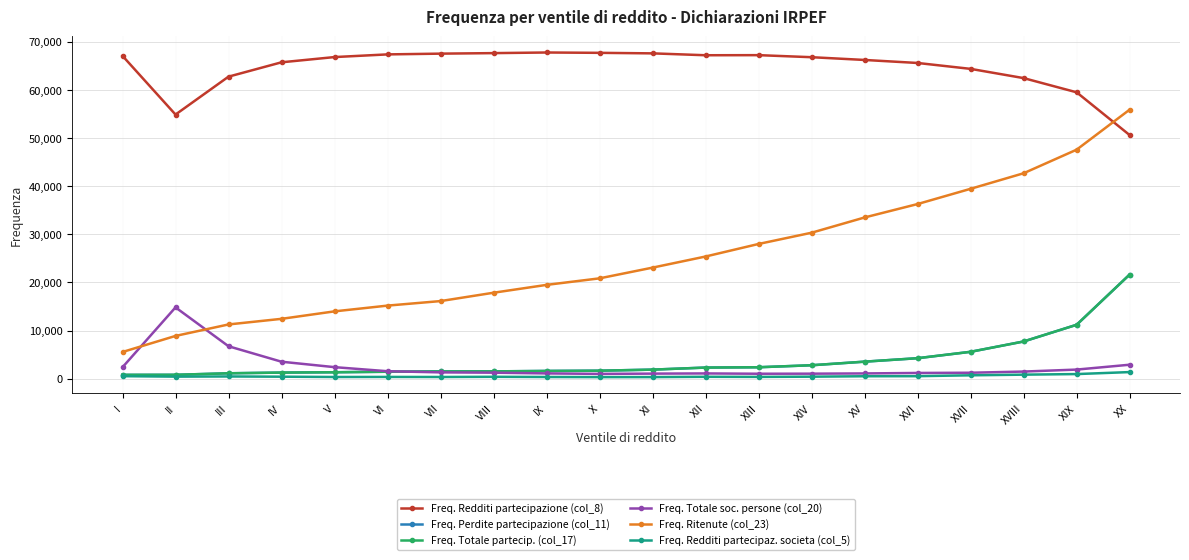

What is the spread (max minus min) of values at IV?

65321